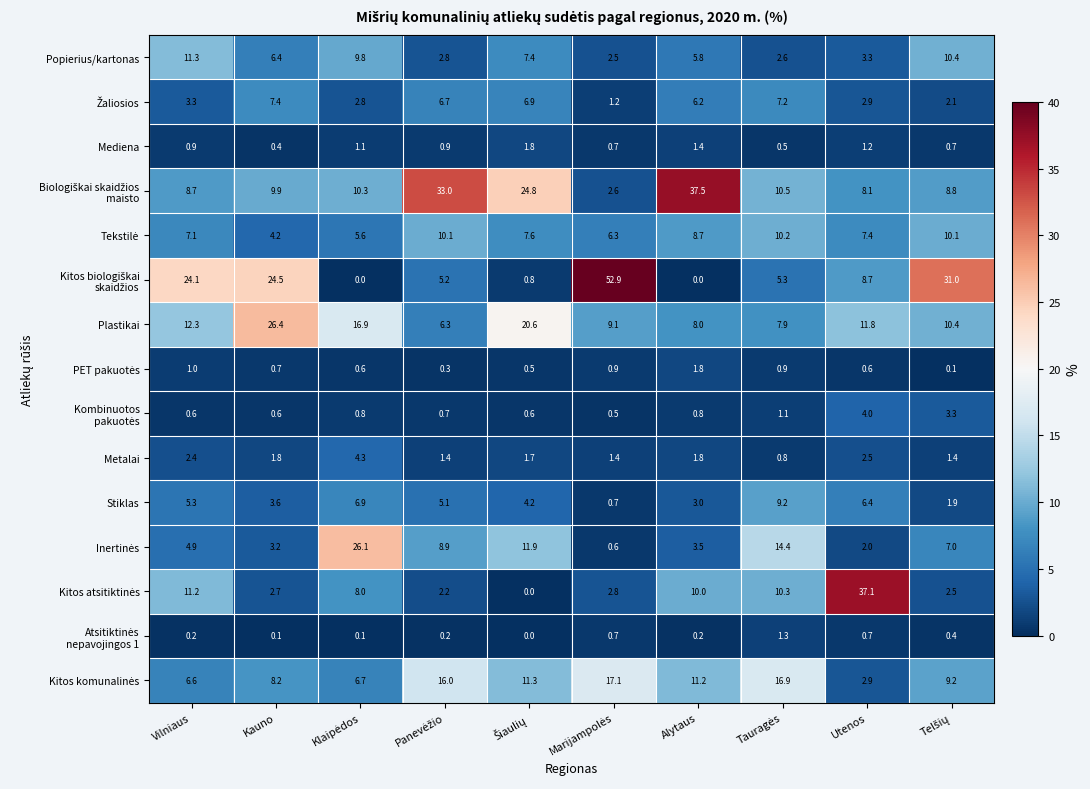

At how many categories does at least one series exceed 17?

9